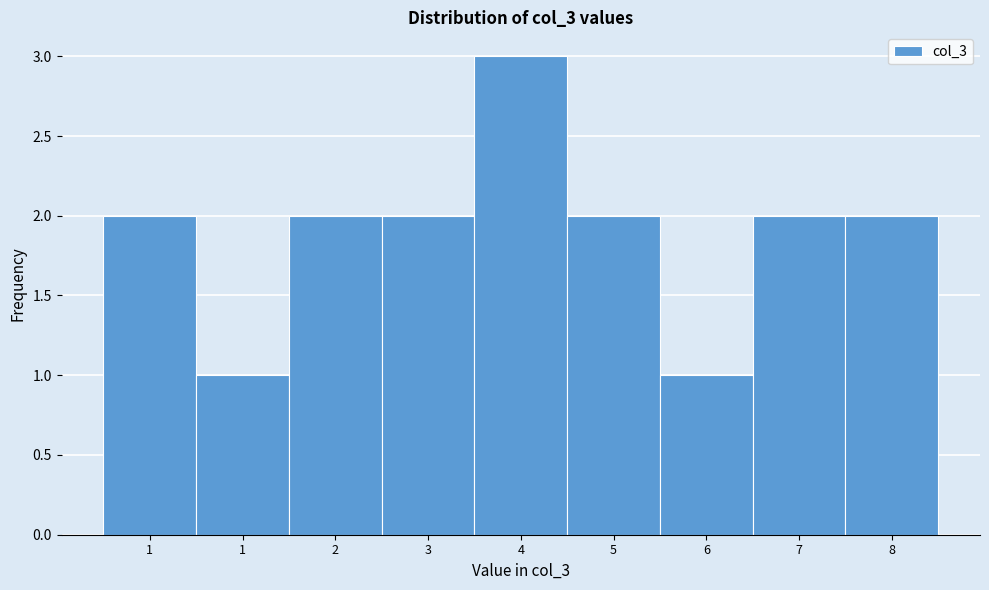

Are the bars horizontal?

No